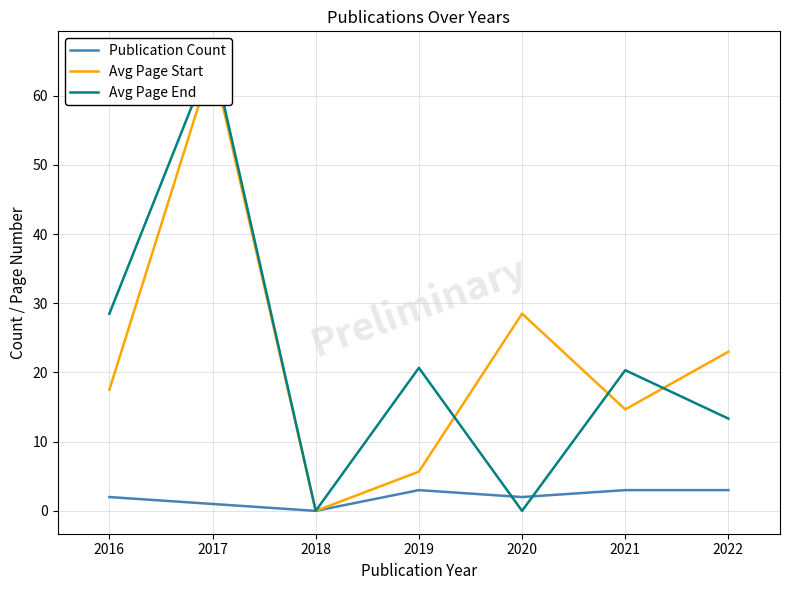

What is the value of the Publication Count point at the 4th from the left?

3.0